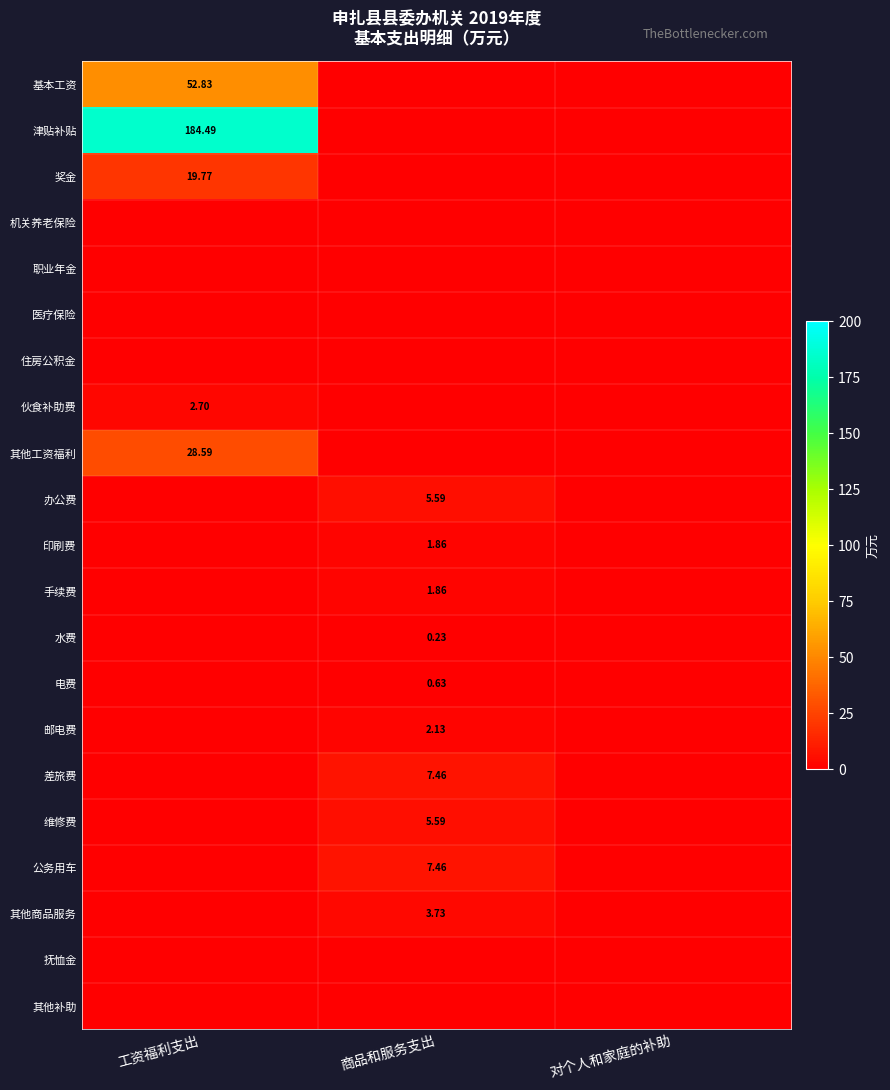

What is the total value across all series at 工资福利支出?

288.4